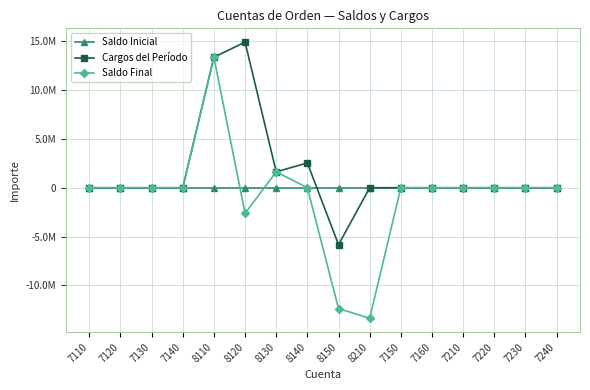

Is this an area chart (filled region under the line)?

No